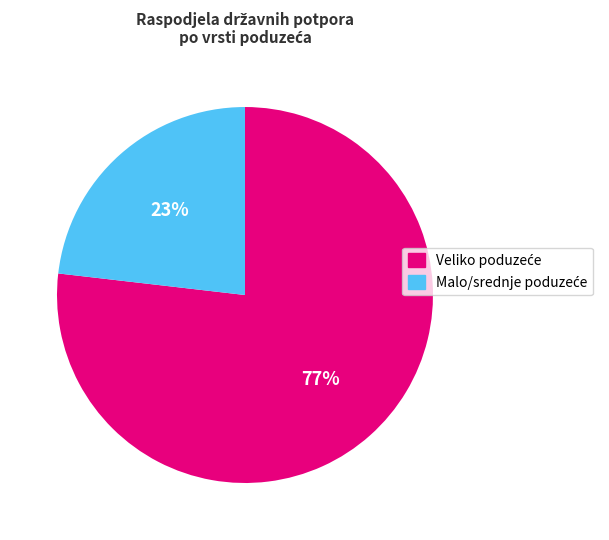

To the nearest percent, what is the average slice percentage?

50%